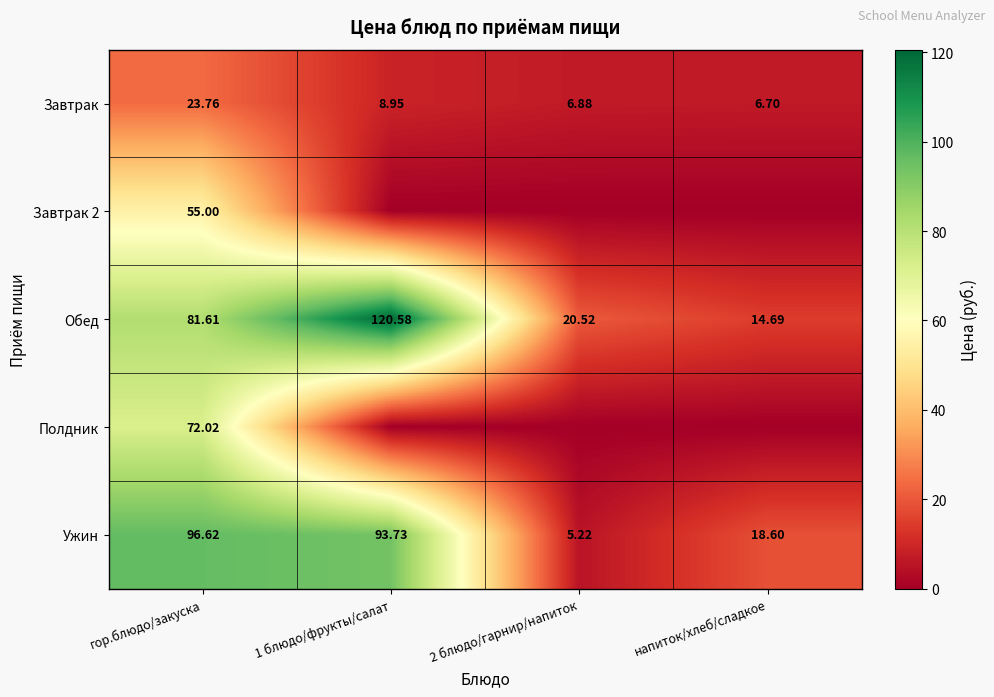

Which label corresponds to the largest value in the chart?

1 блюдо/фрукты/салат